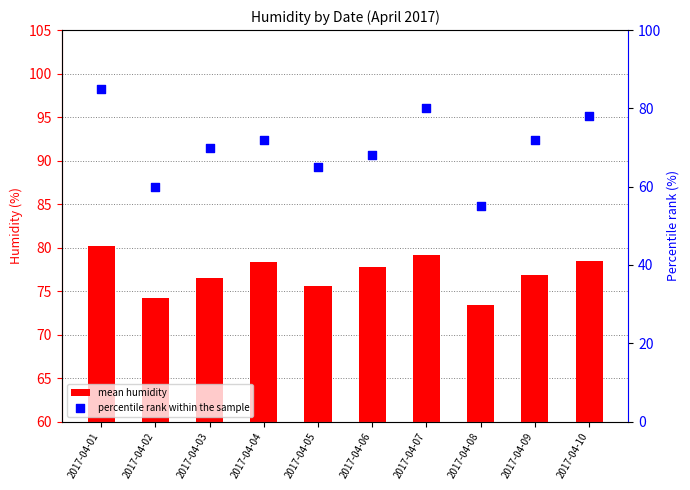

Which series reaches the maximum Y coordinate?

percentile rank within the sample